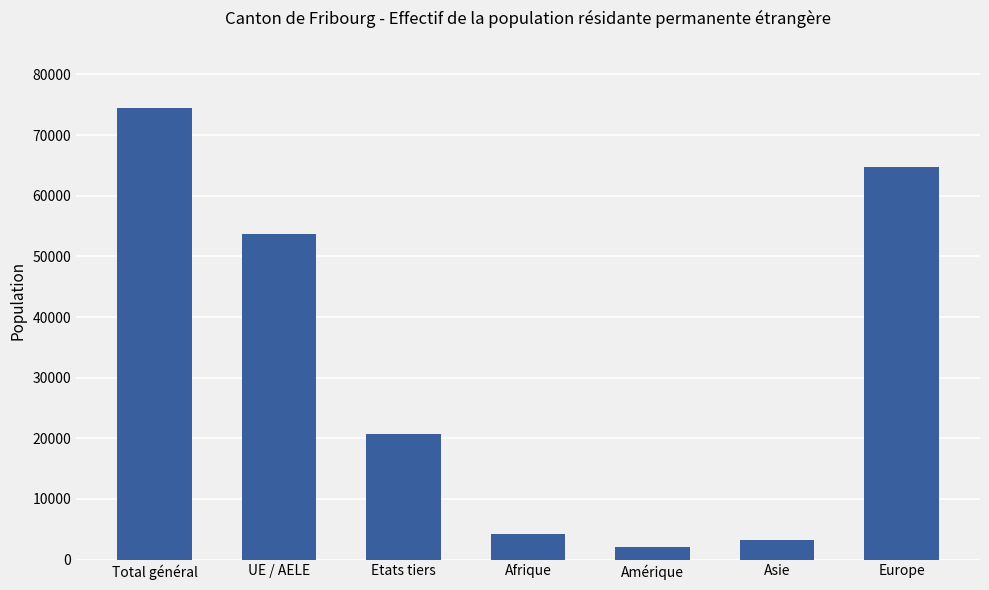

Which has a higher value, Total général or Asie?

Total général